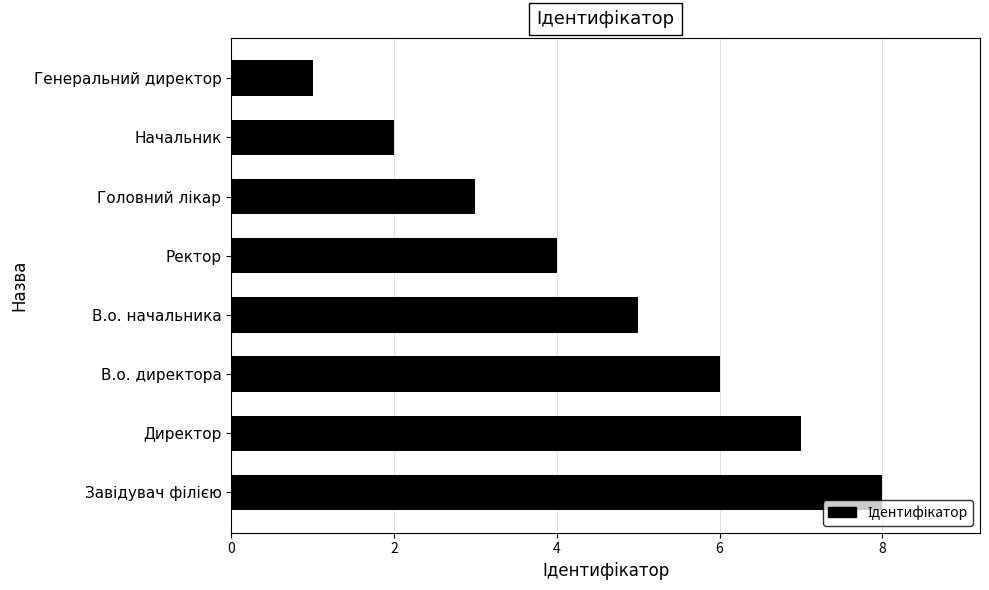

What is the maximum value shown in the chart?

8